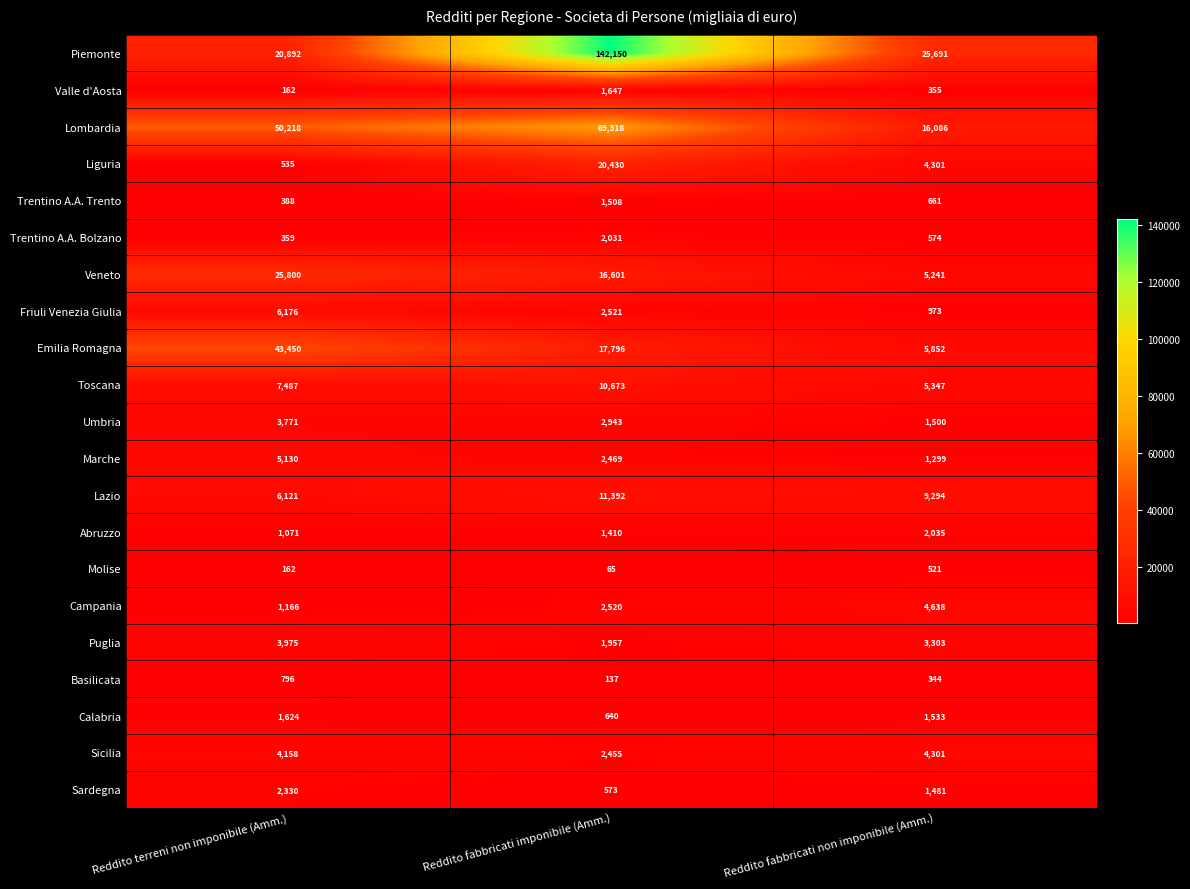

Count the number of data series in this chart.

21